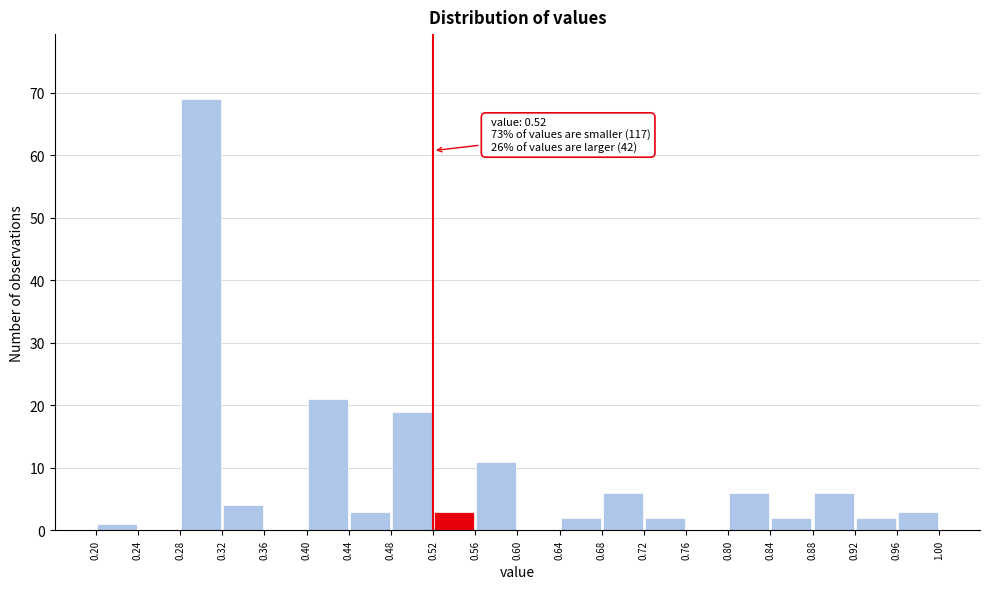

Over which range of the x-axis is the bar tallest?

0.28 to 0.32